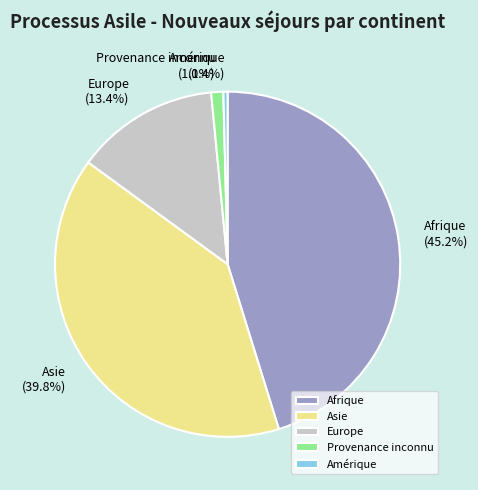

To the nearest percent, what portion does Provenance inconnu represent?

1%